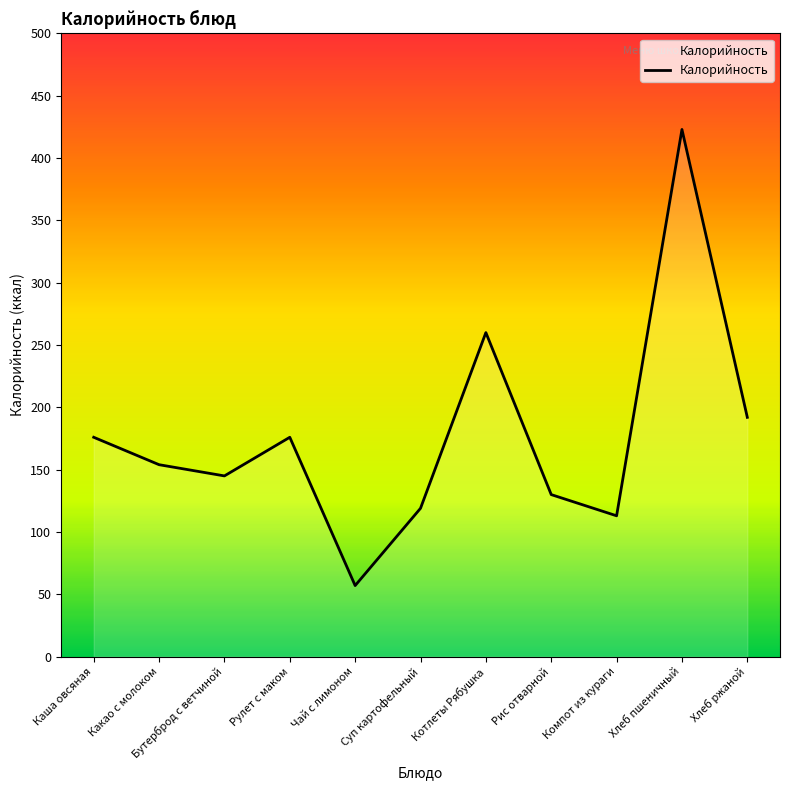

At which label is the value closest to 240?

Котлеты Рябушка